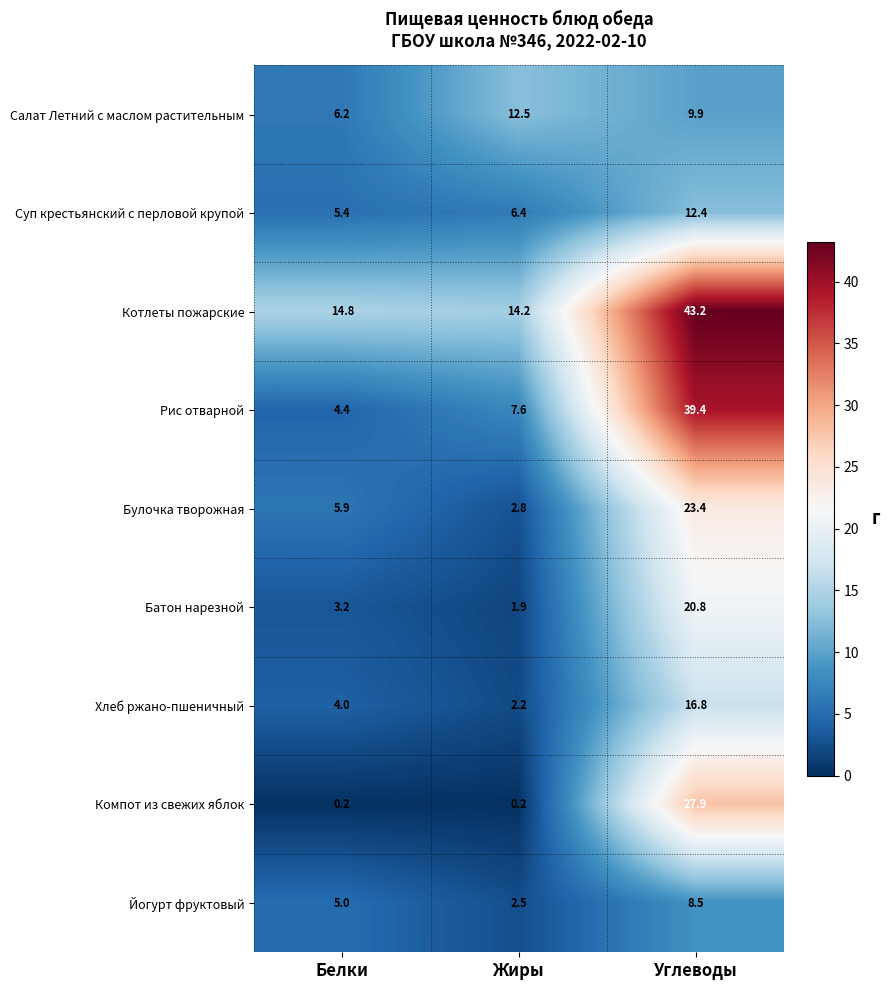

What is the difference between the maximum and minimum values in the Компот из свежих яблок series?

27.7